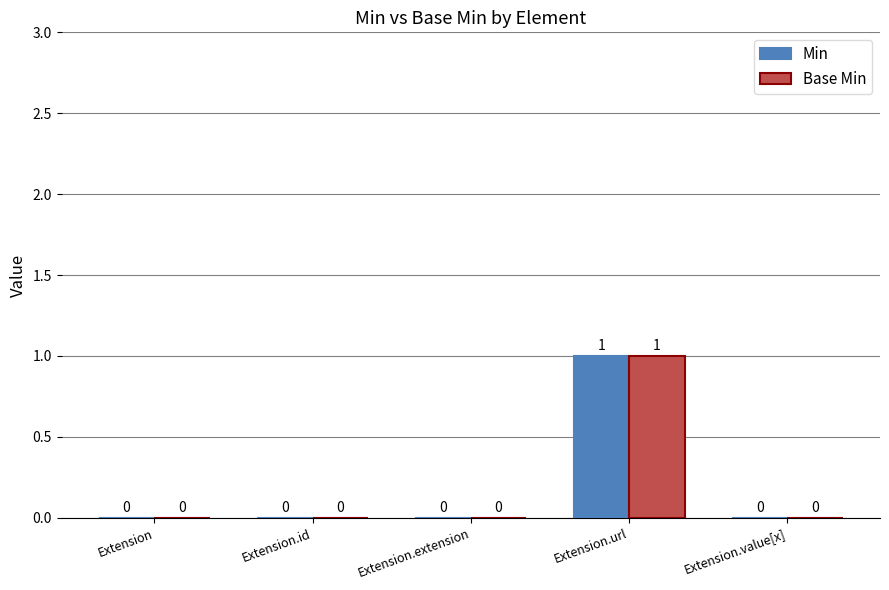

The value of Base Min at Extension.value[x] is 0. True or false?

True